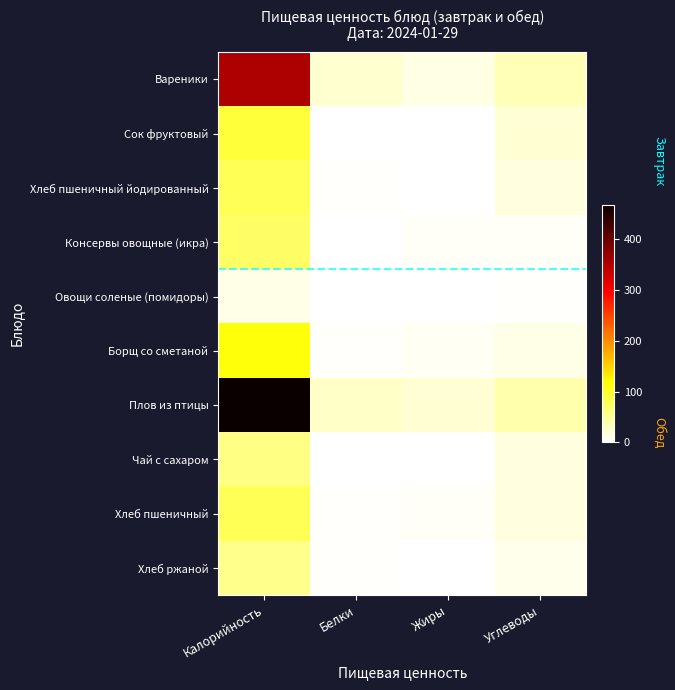

How many distinct data groups are displayed?

10